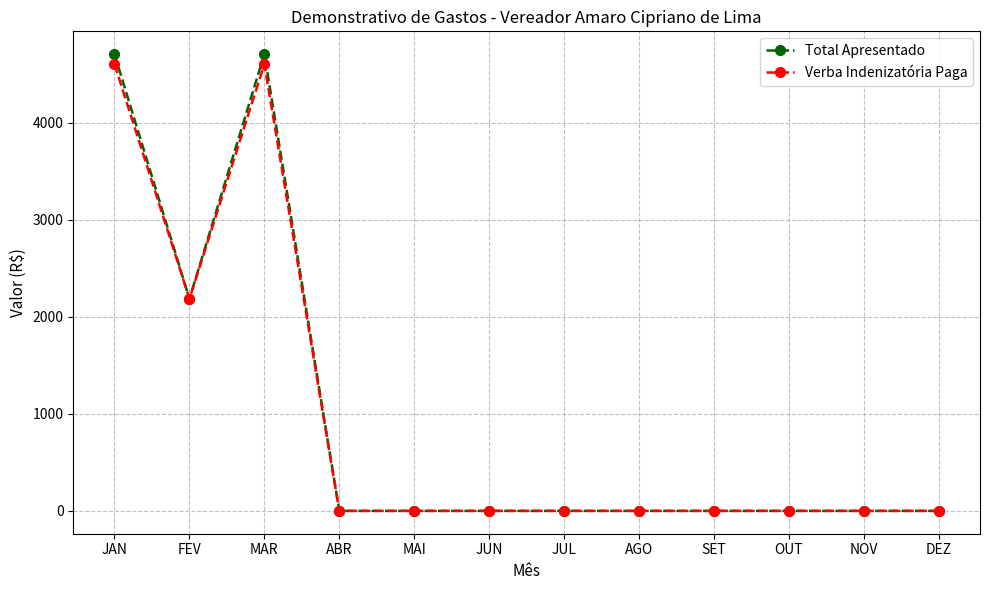

Which series has the widest spread of values?

Total Apresentado